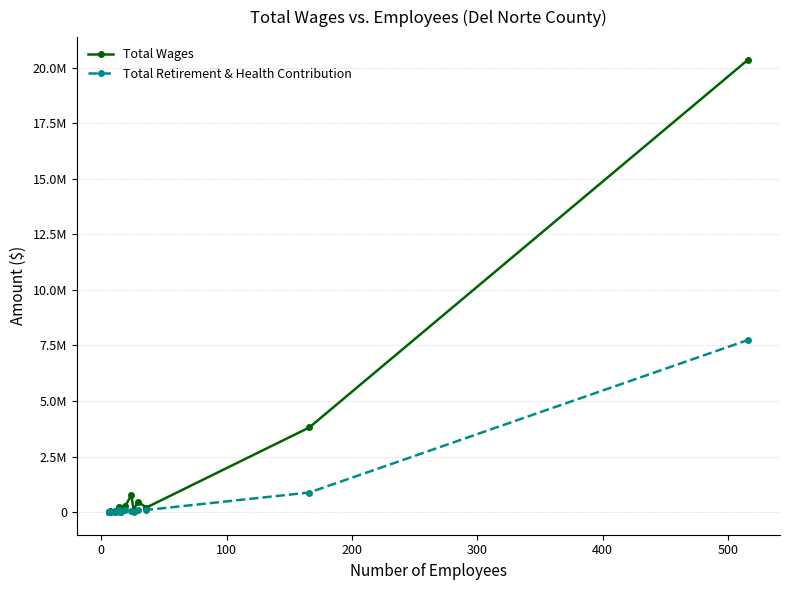

Which series has the largest total across all categories?

Total Wages